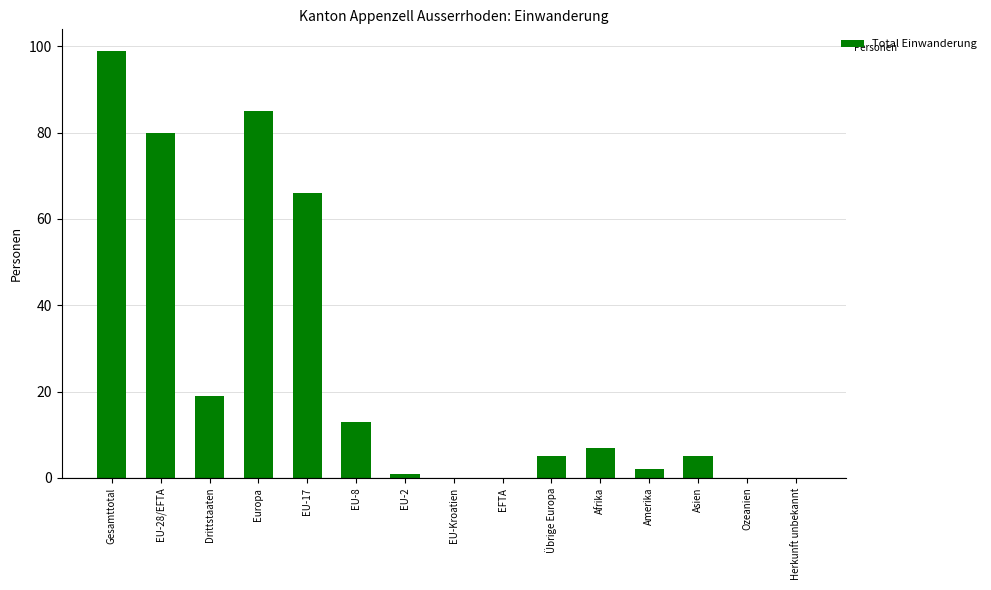

Which has a higher value, EU-Kroatien or Drittstaaten?

Drittstaaten